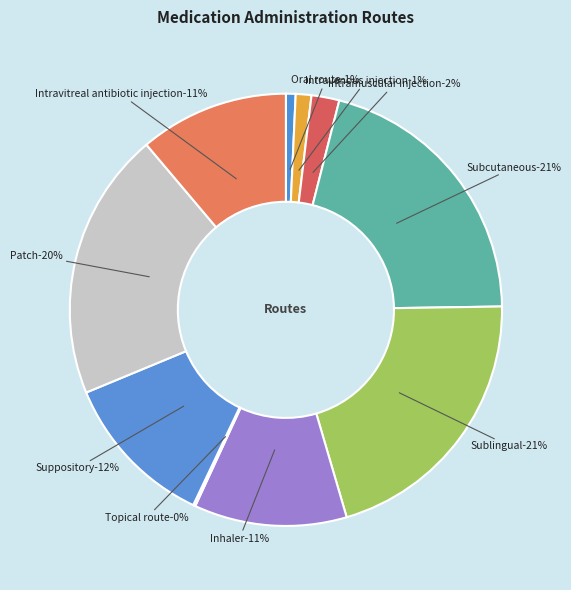

Rank the categories by value from highest to lowest.

Subcutaneous, Sublingual, Patch, Suppository, Inhaler, Intravitreal antibiotic injection, Intramuscular injection, Intravenous injection, Oral route, Topical route